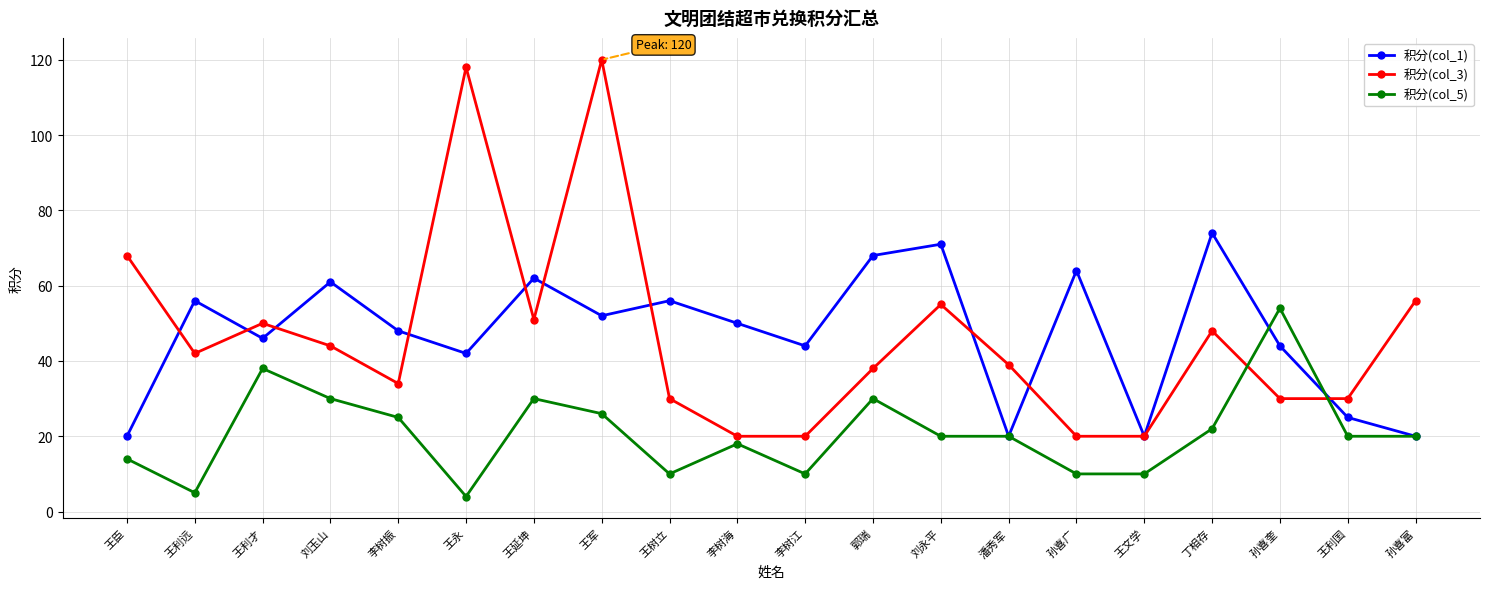

What is the difference between the 积分(col_1) values at 王利才 and 潘秀军?

26